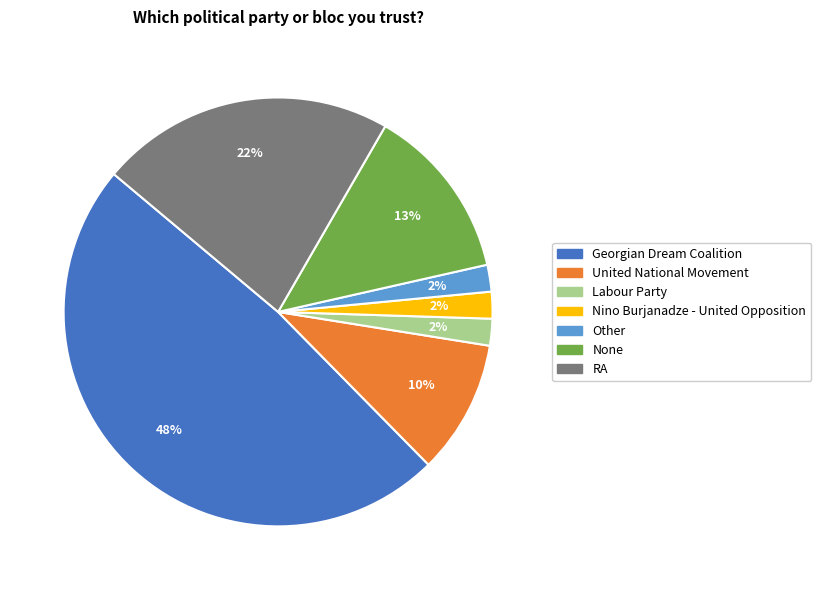

Is it true that United National Movement is 10% of the pie?

True